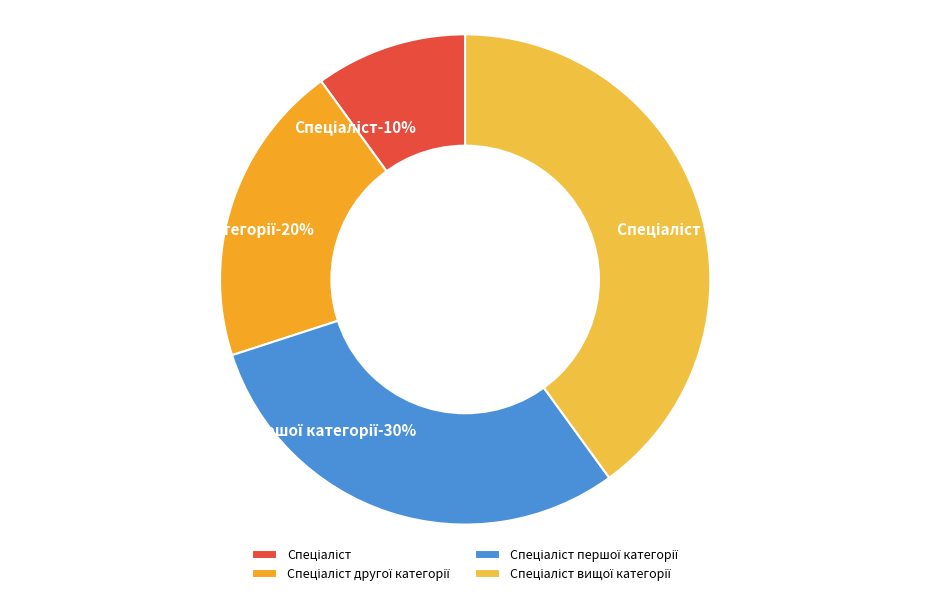

What is the smallest slice in the pie chart?

Спеціаліст